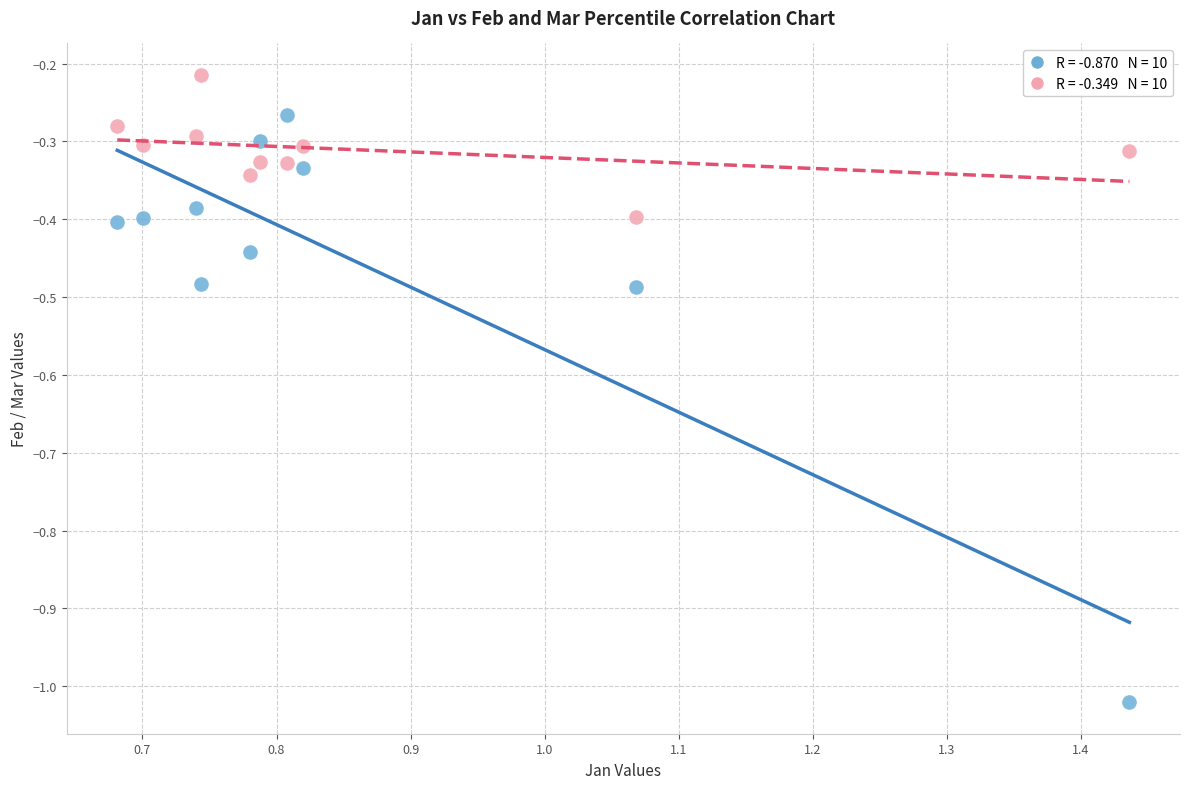

Across all data points, what is the range of Y values (max minus min)?

0.8